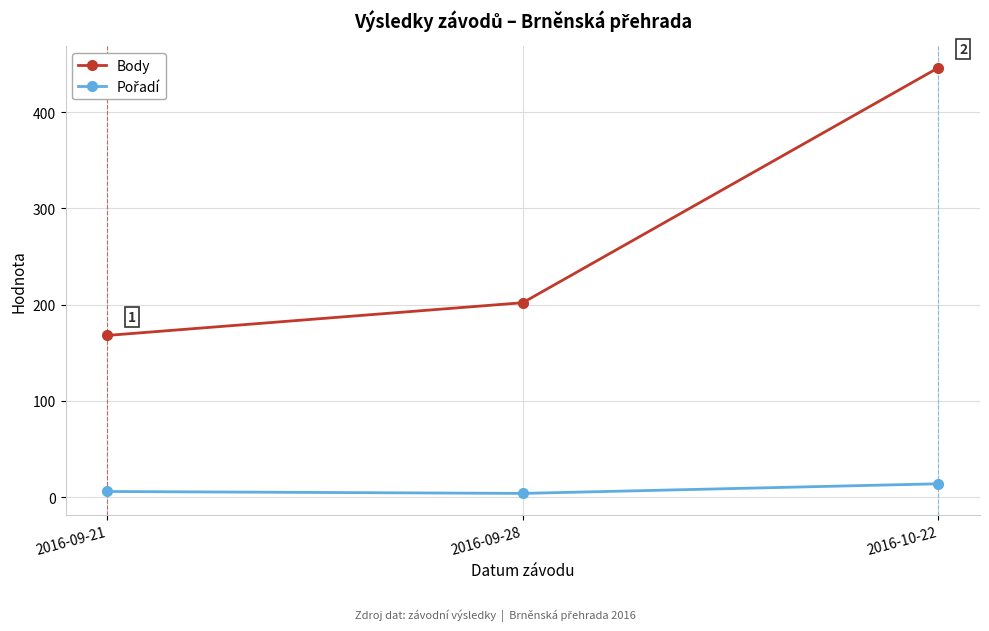

What is the label of the 1st point from the left?

2016-09-21